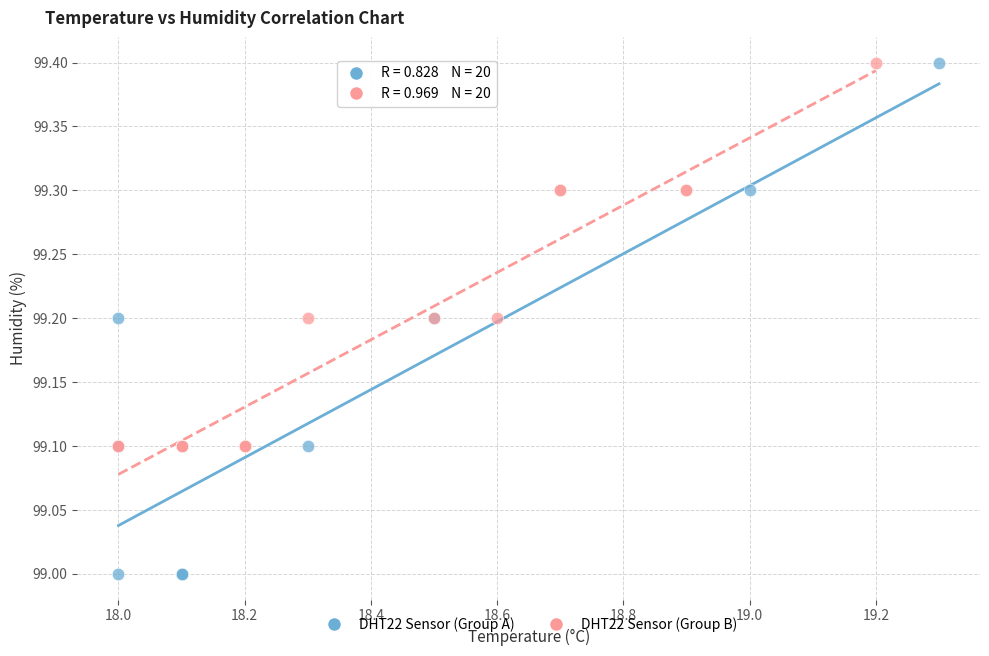

What are all the series names shown in the legend?

DHT22 Sensor (Group A), DHT22 Sensor (Group B)